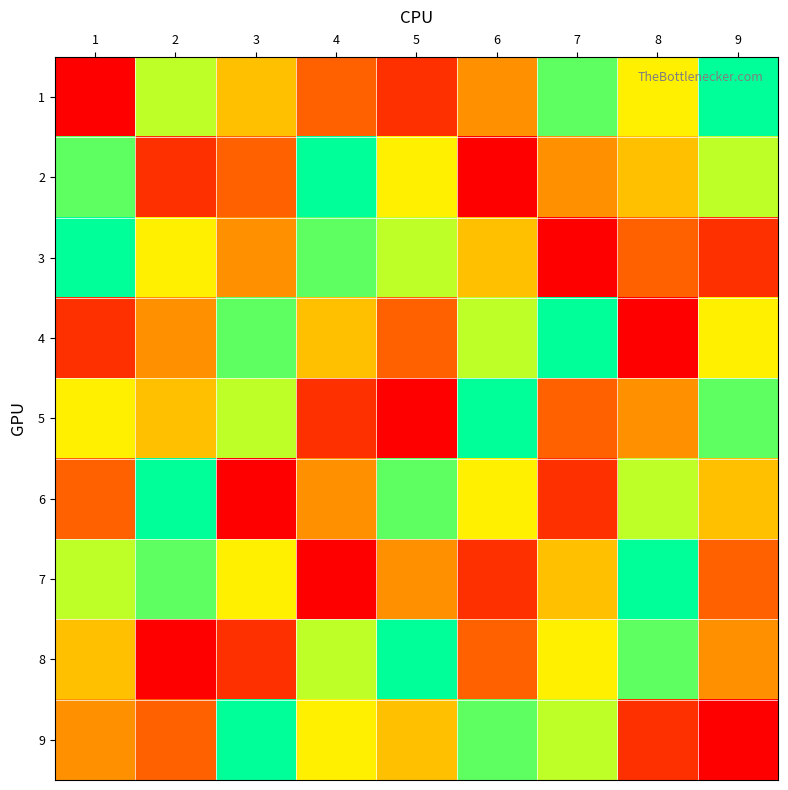

How many series are shown in this chart?

9